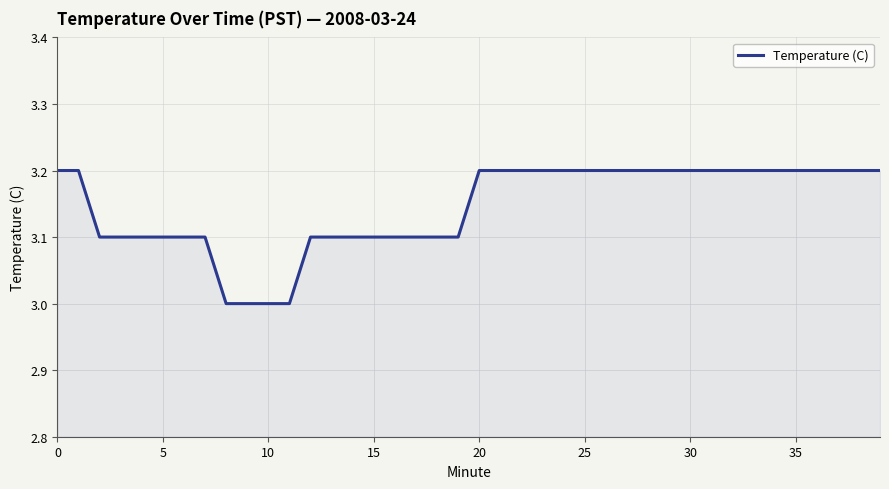

What is the maximum value shown in the chart?

3.2